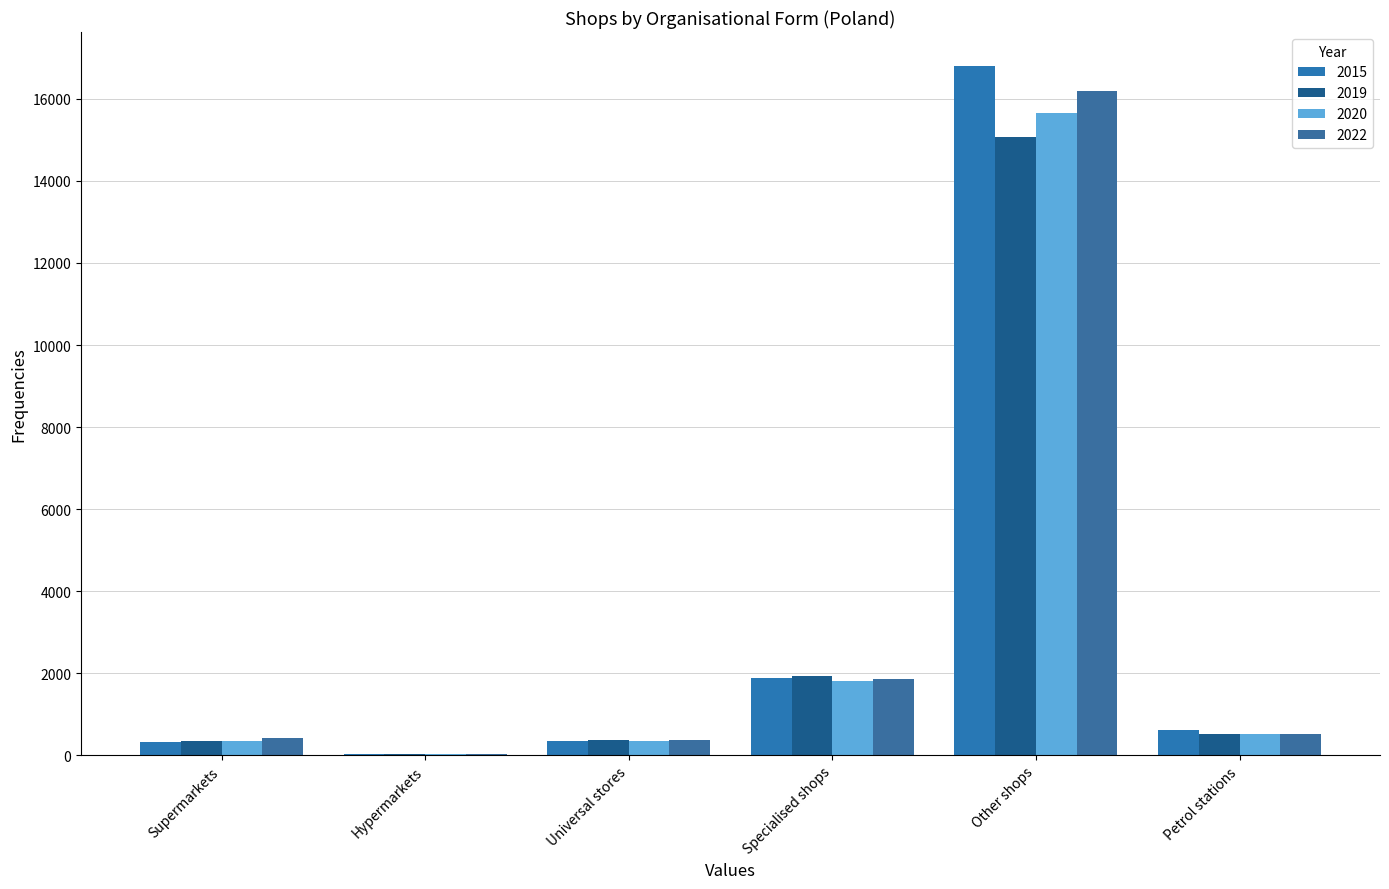

What is the difference between the 2020 values at Other shops and Specialised shops?

13847